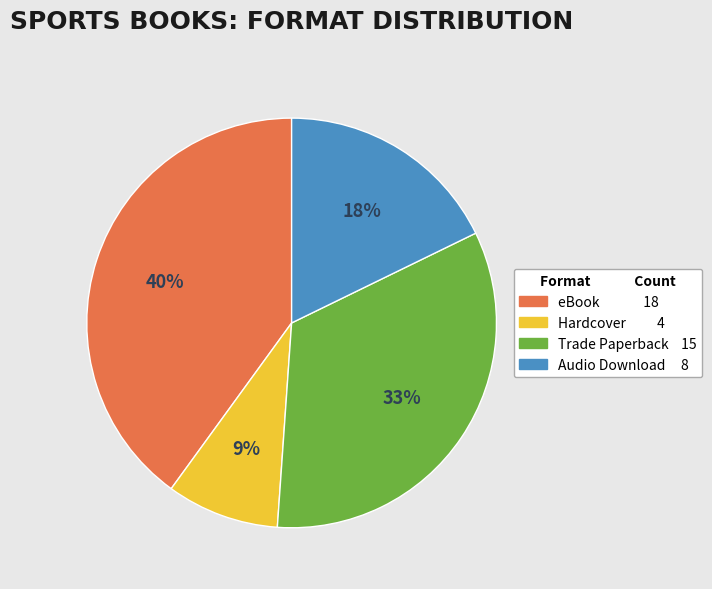

True or false: Hardcover accounts for 15% of the total.

False